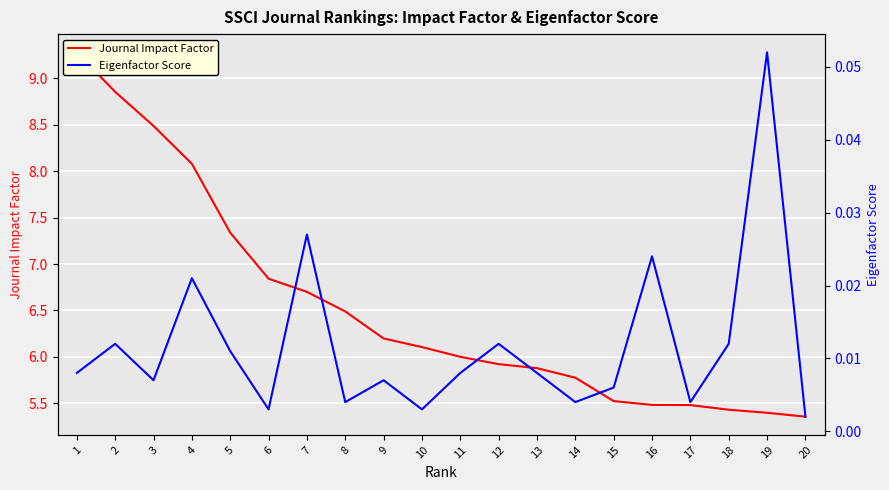

True or false: Journal Impact Factor and Eigenfactor Score cross at least once.

False